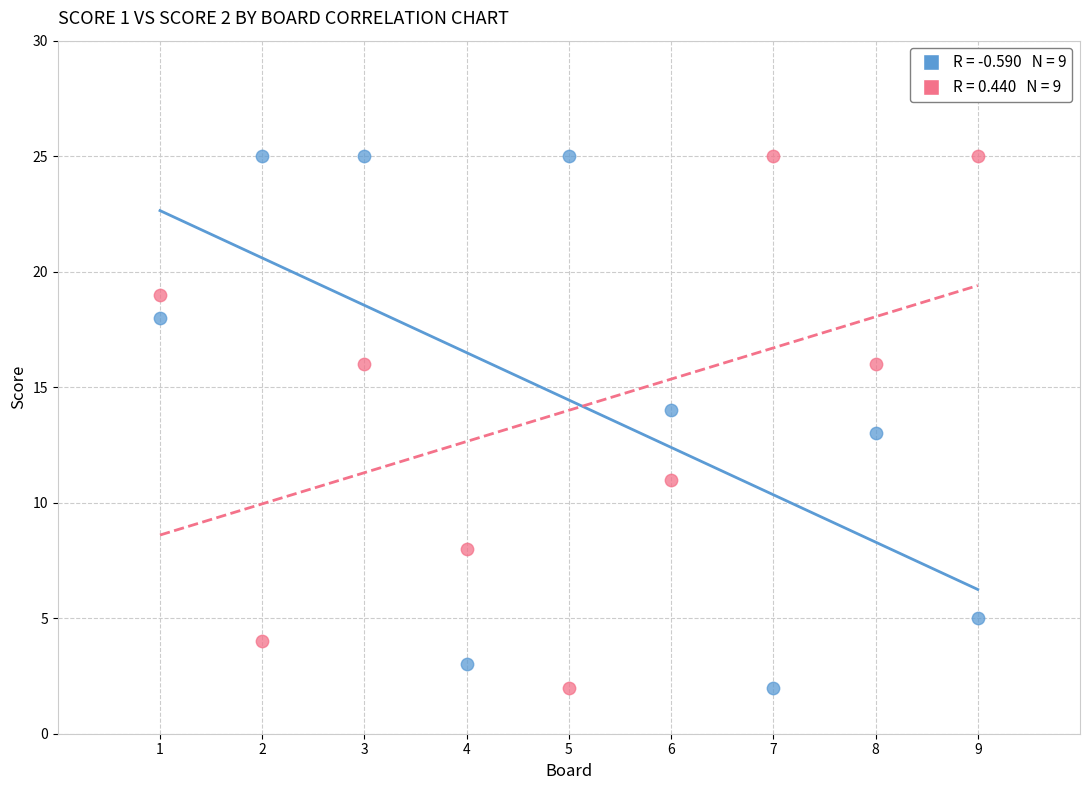

Across all data points, what is the range of X values (max minus min)?

8